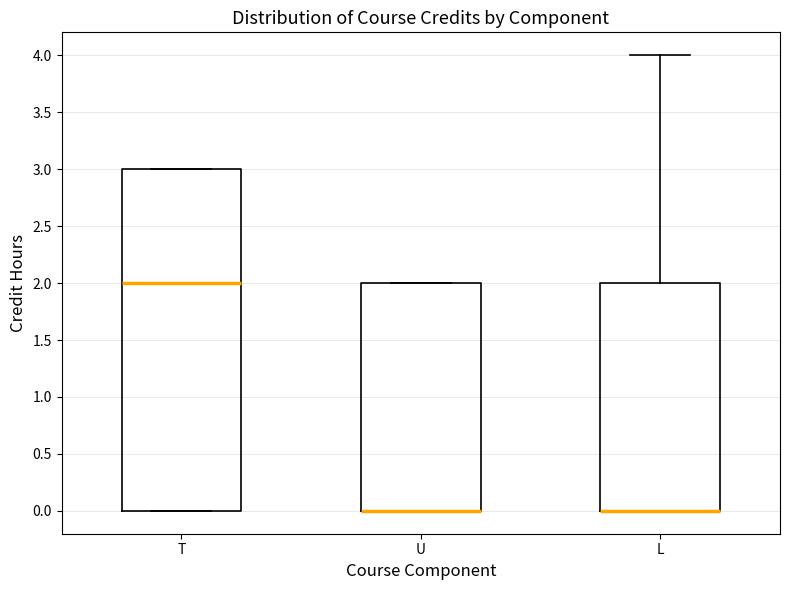

Reading left to right, transcribe this box plot: for each box, give where its median line is, the range the box spans, and where its two whiskers end, as read against the y-axis. The values are not printed on the chart, so give them approximately, as read against the axis.

T: median 2, box 0 to 3, whiskers 0 to 3
U: median 0 (drawn on the box's lower edge), box 0 to 2, whiskers 0 to 2
L: median 0 (drawn on the box's lower edge), box 0 to 2, whiskers 0 to 4